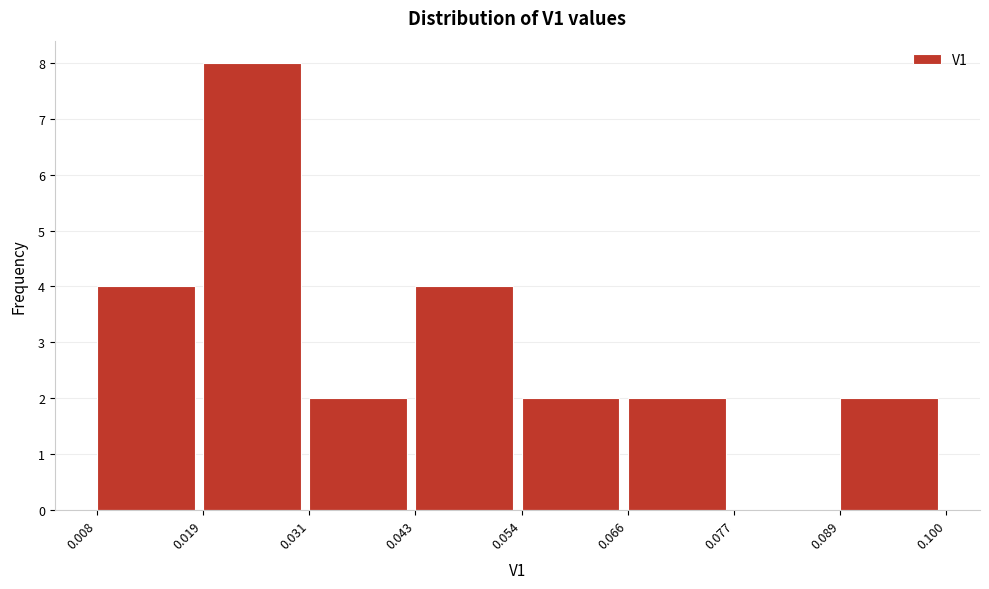

What is the height of the bar covering 0.089 to 0.100 on the x-axis? The values are not printed on the chart, so give them approximately, as read against the axis.

2